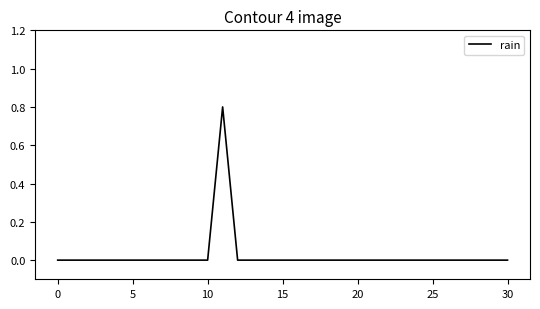

What is the maximum value shown in the chart?

0.8